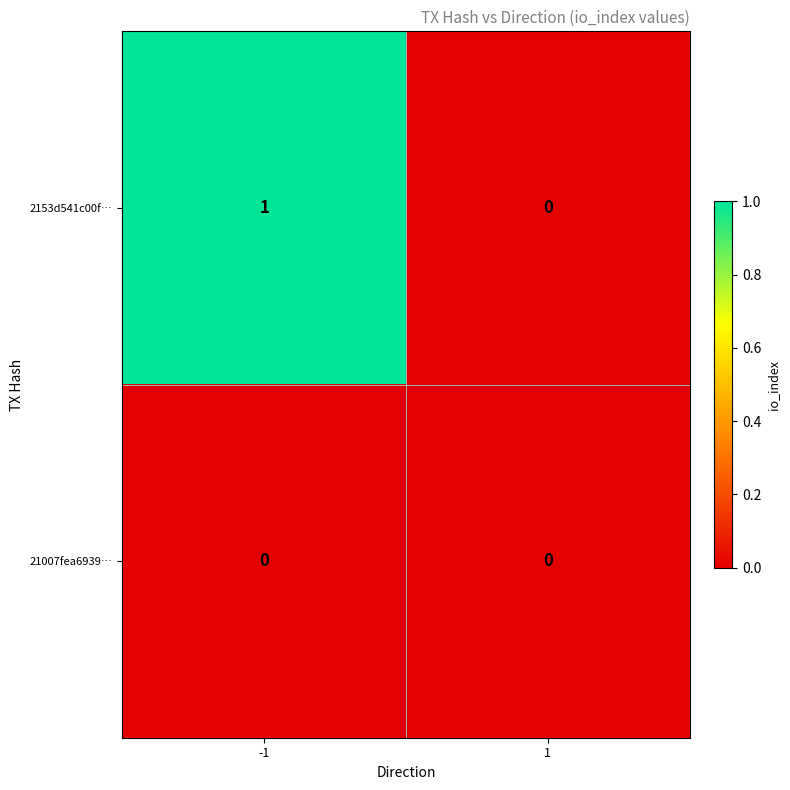

Which series changed the most between -1 and 1?

2153d541c00f…